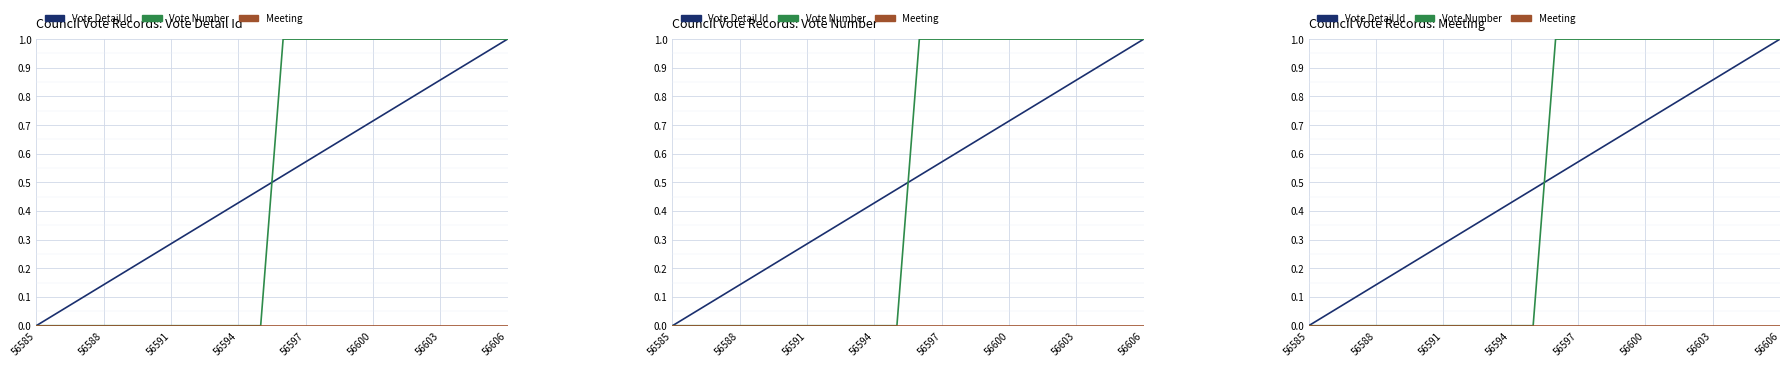

True or false: Vote Detail Id and Meeting cross at least once.

False